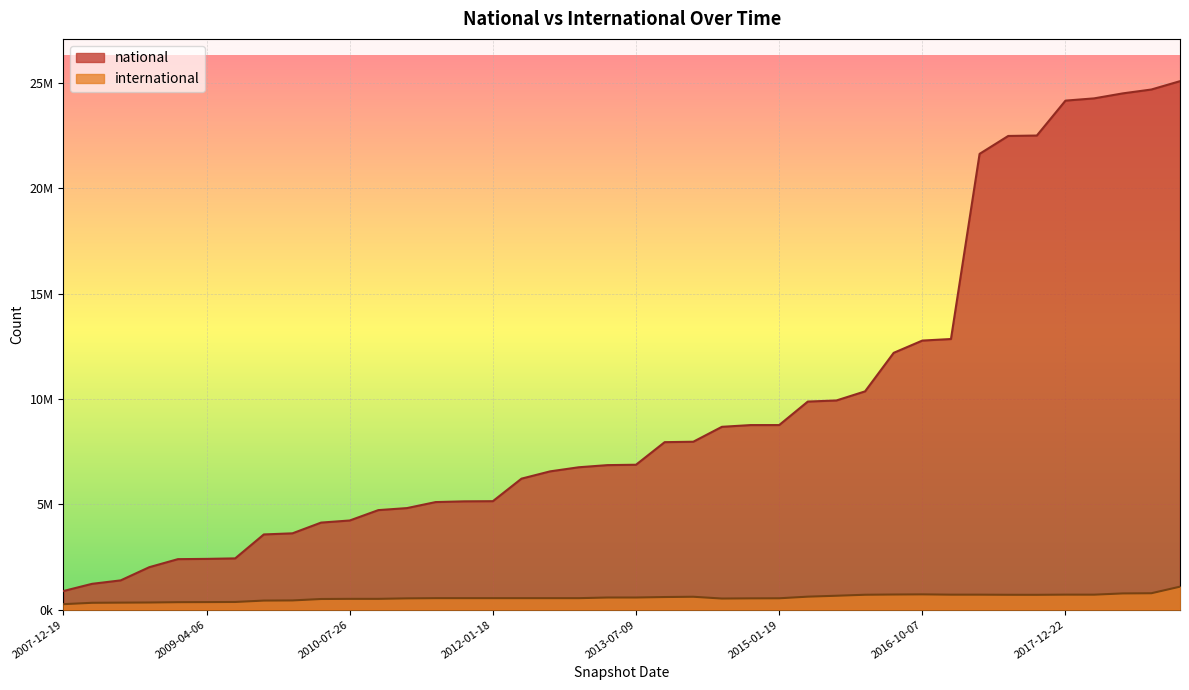

What position from the left is 2014-09-08?

24